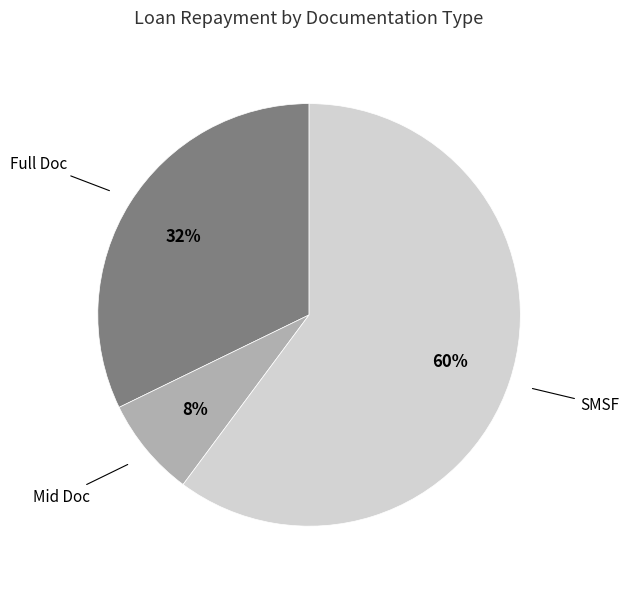

Does any single category account for the majority?

Yes